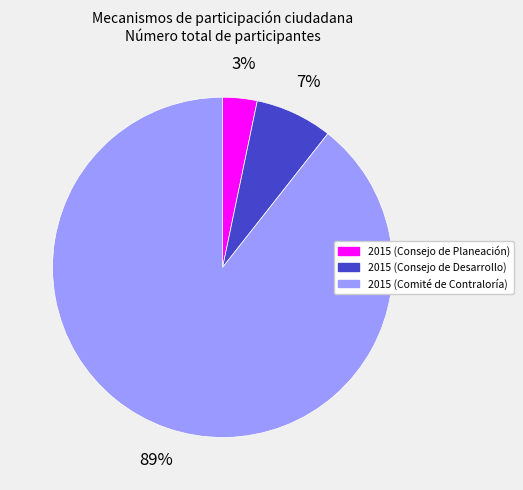

How many slices are in this pie chart?

3